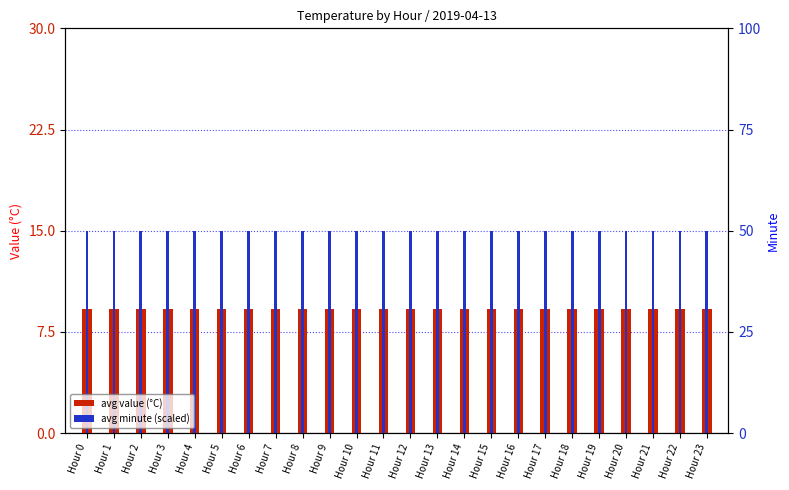

Are the bars grouped side by side (vs. stacked)?

Yes